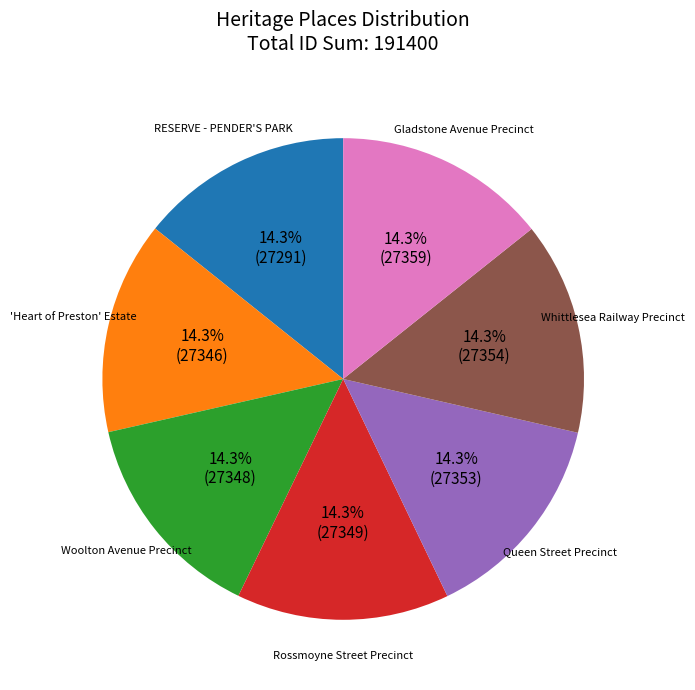

Combined, do Queen Street Precinct and Whittlesea Railway Precinct account for over 50%?

No